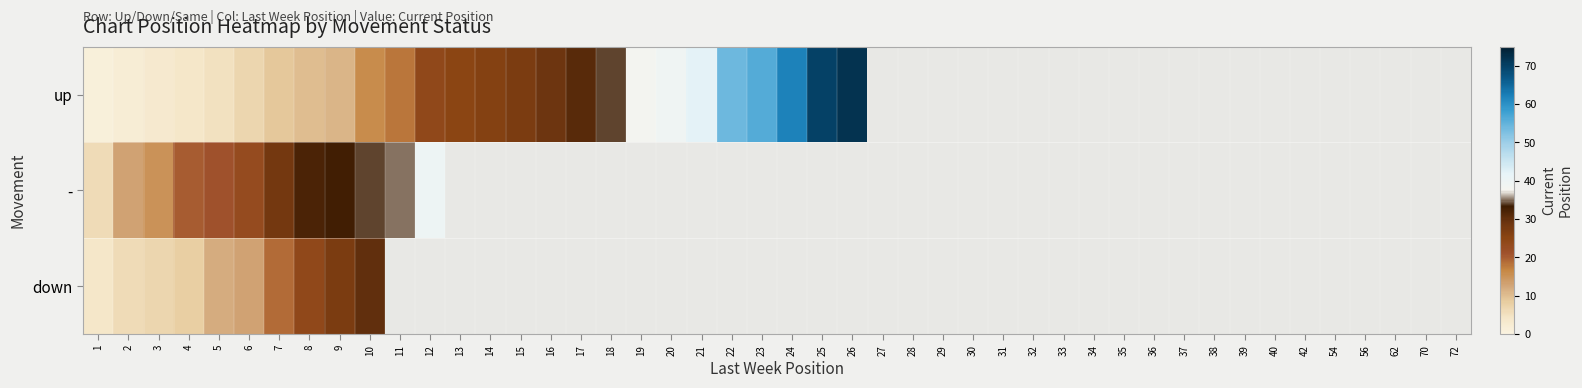

Rank the series at 9 from highest to lowest value.

-, down, up